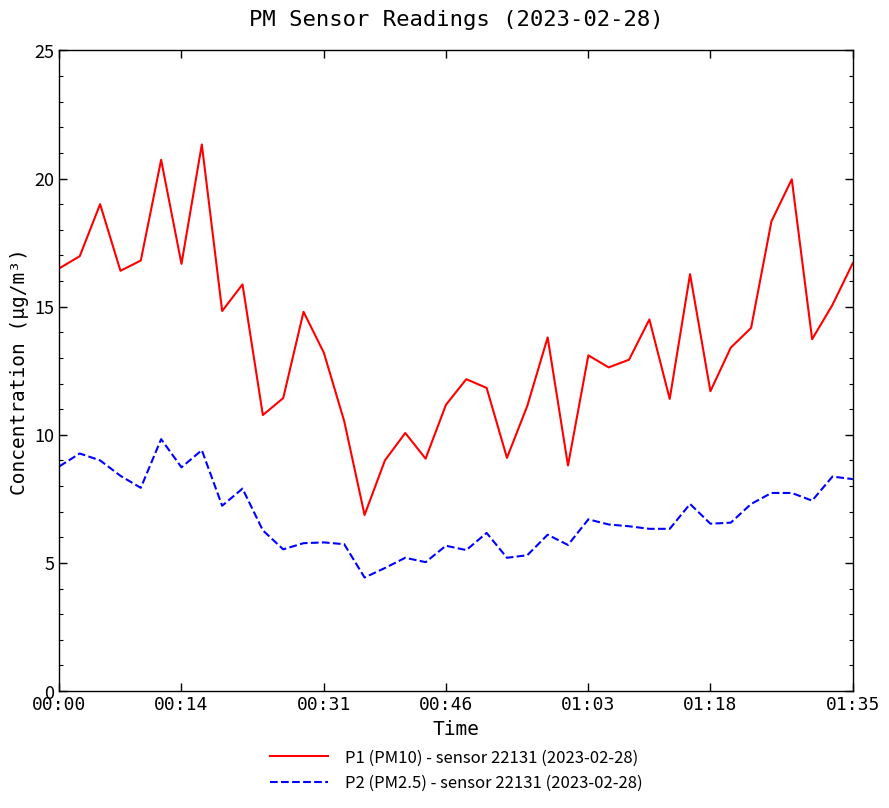

True or false: P1 (PM10) - sensor 22131 (2023-02-28) and P2 (PM2.5) - sensor 22131 (2023-02-28) intersect in this chart.

False